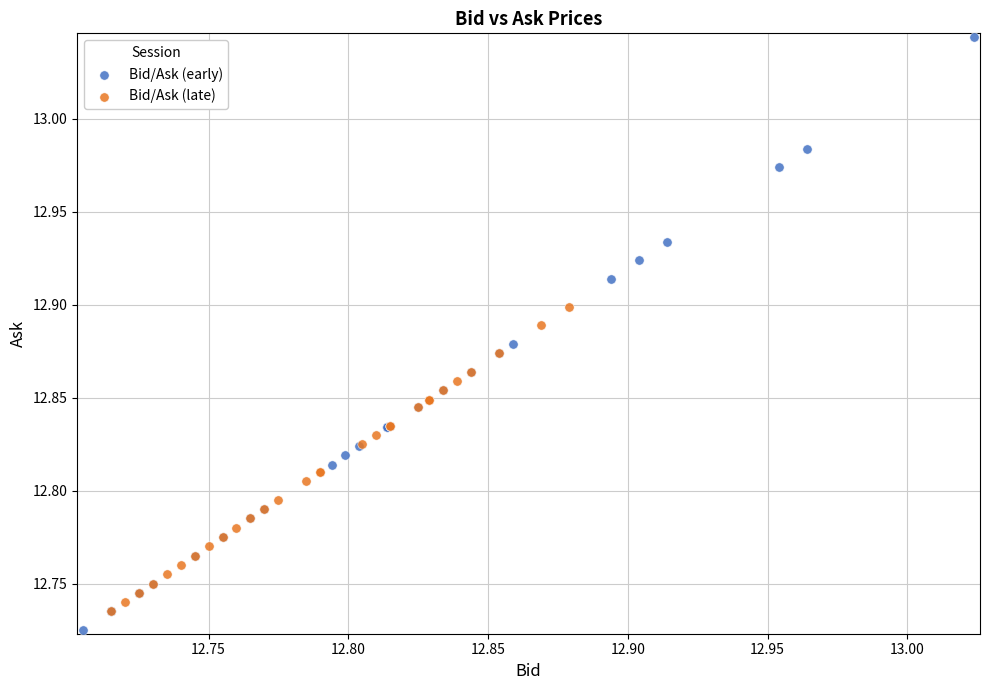

Which series reaches the maximum Y coordinate?

Bid/Ask (early)